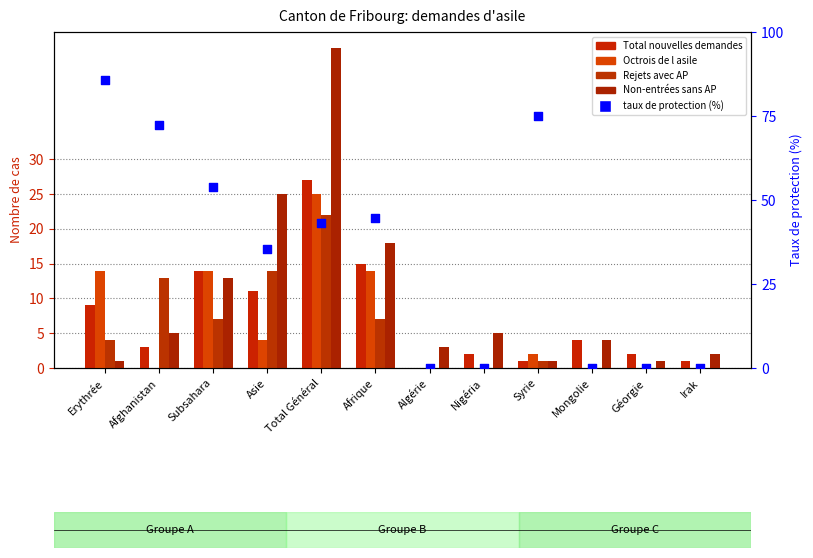

Which series has the widest spread of Y values?

Taux de protection %